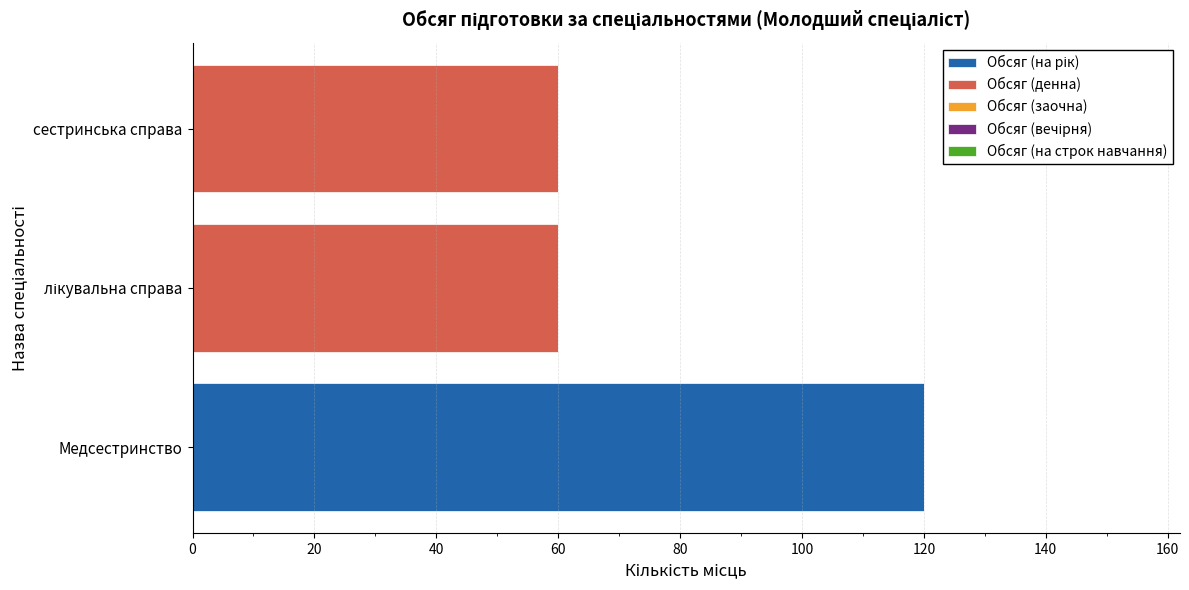

What is the total value across all series at сестринська справа?

60